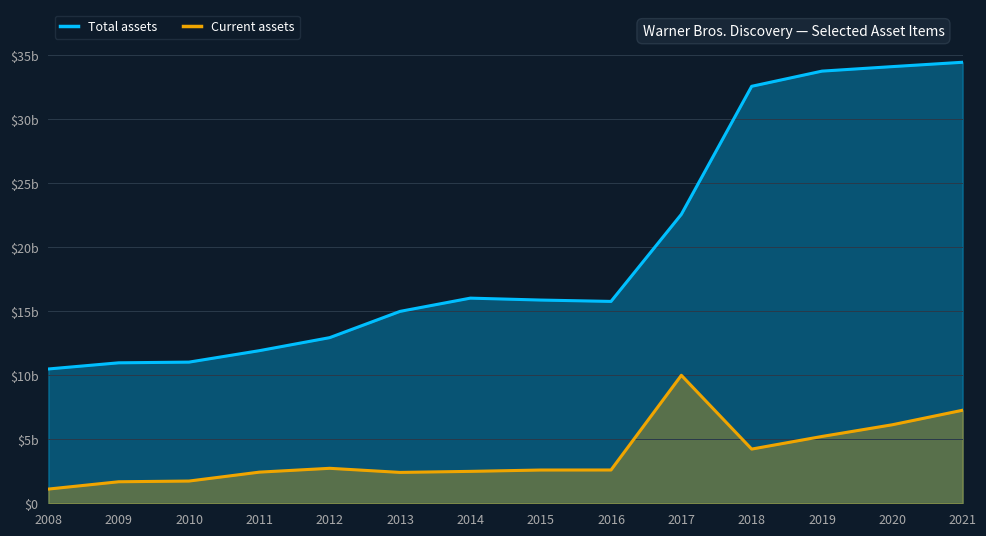

True or false: Current assets has more than 0 interior local peaks.

True